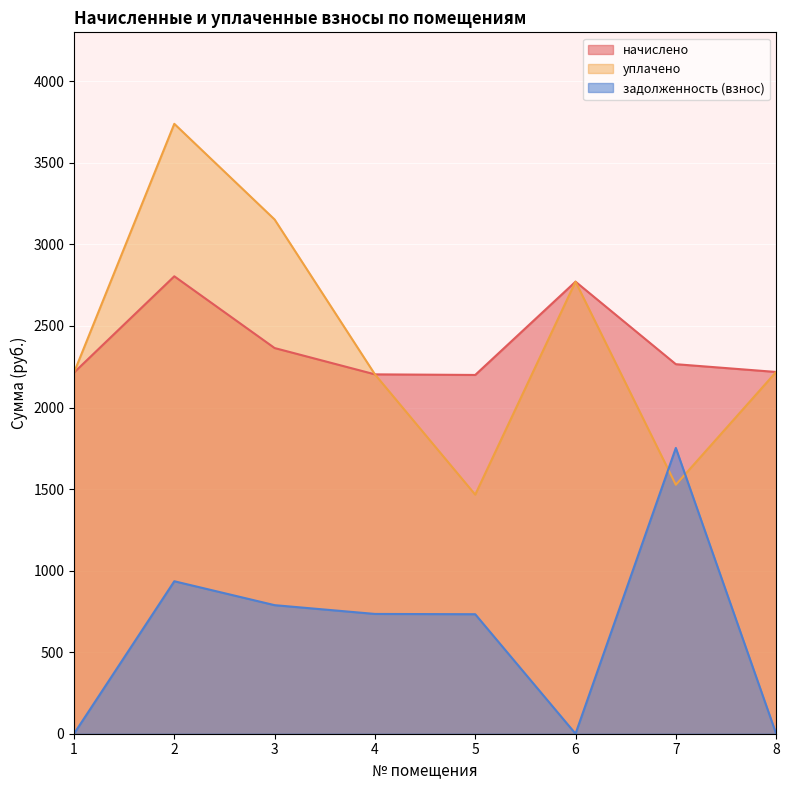

What is the value of the уплачено point at the 5th from the left?

1465.9